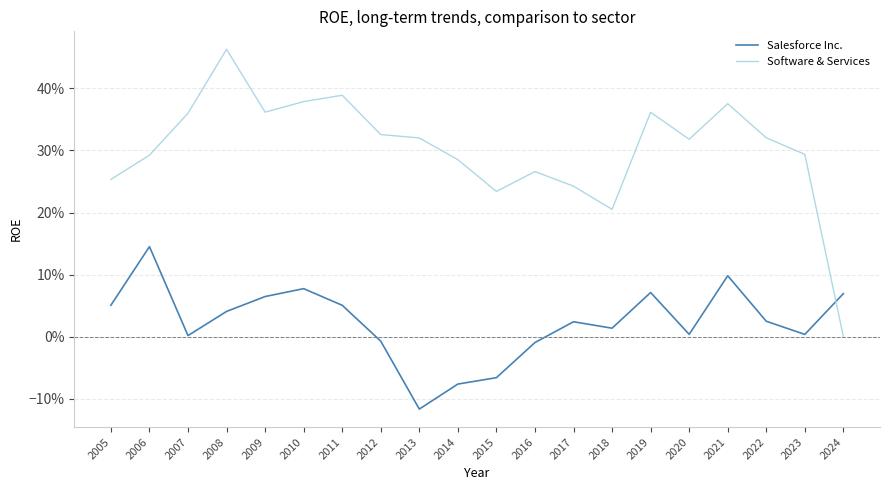

What is the value of the Software & Services point at the 13th from the left?

0.2